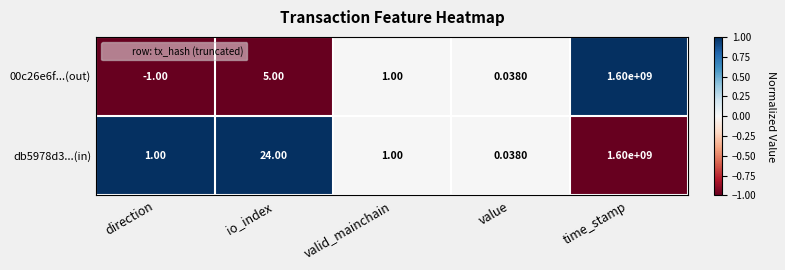

Where is 00c26e6f...(out) nearest to the value 799999999?

io_index